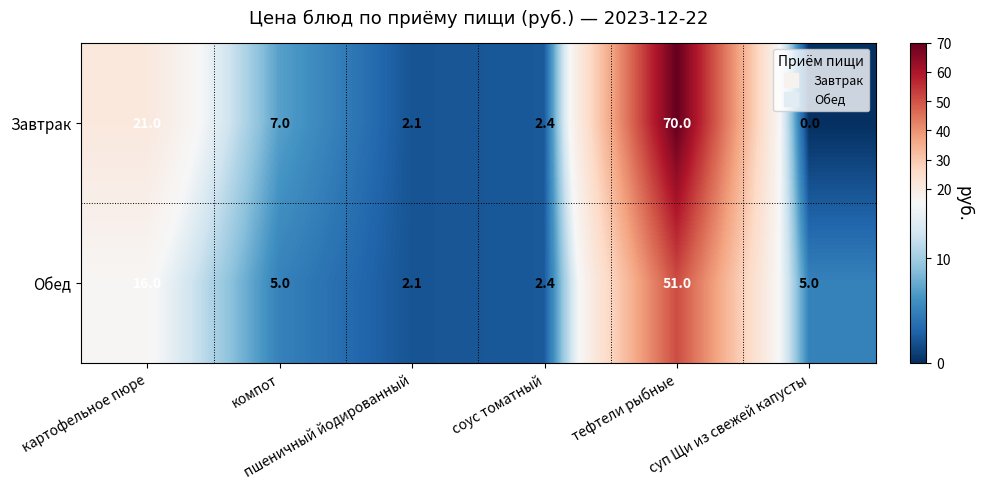

At which category does the chart reach its minimum across all series?

суп Щи из свежей капусты